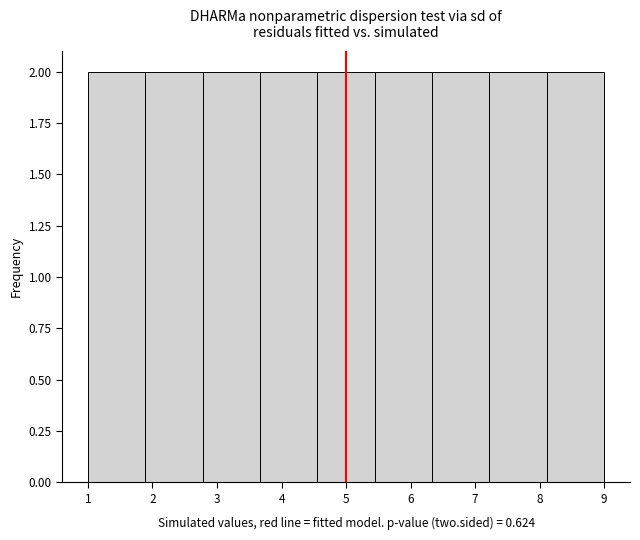

How tall is the bar that spans 8.1 to 9.0 on the x-axis? Neither the bar edges nor the heights are printed on the chart, so give them approximately, as read against the axes.

2